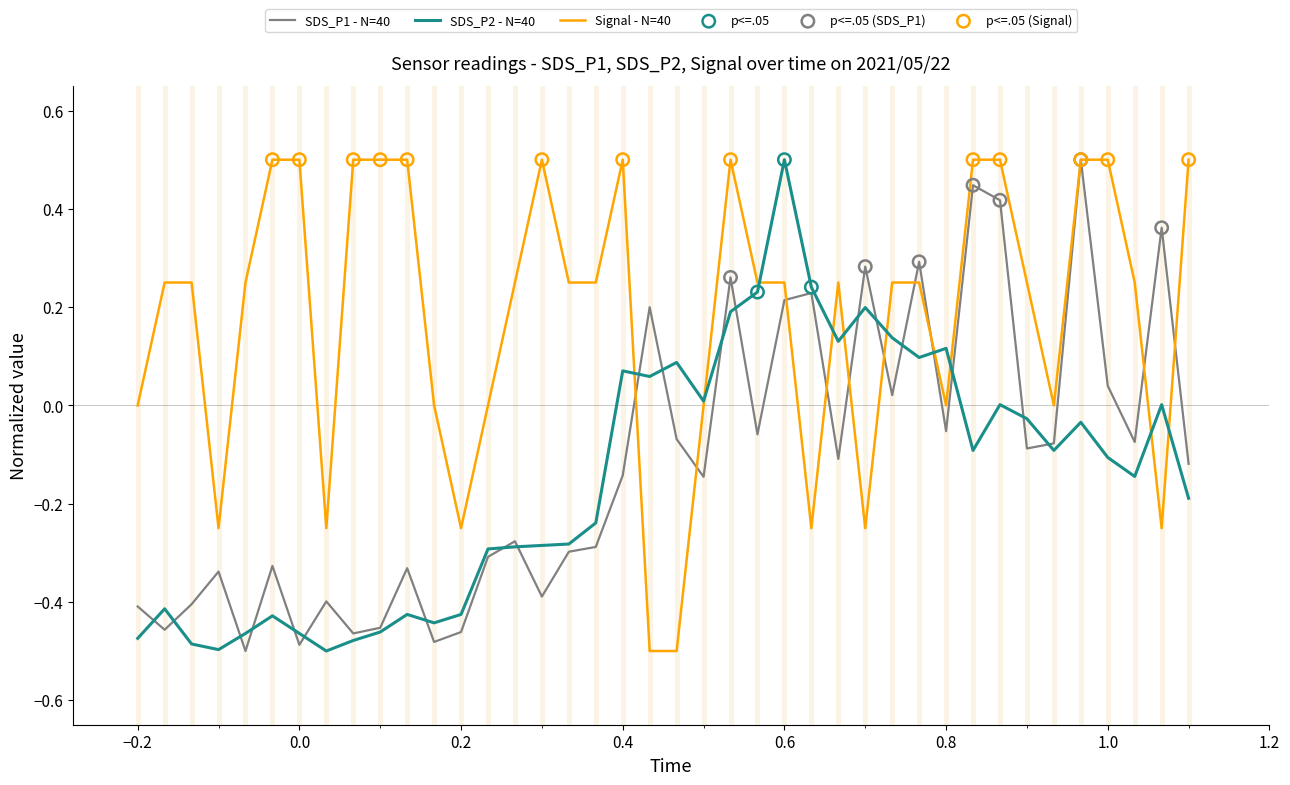

Which series has the largest total across all categories?

Signal - N=40